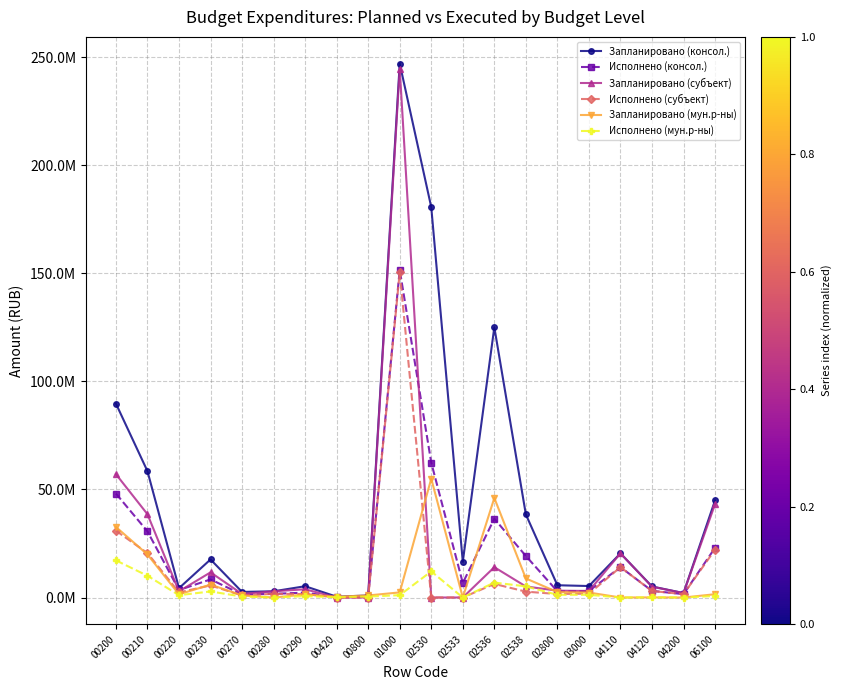

At which label does Исполнено (консол.) reach its peak?

01000